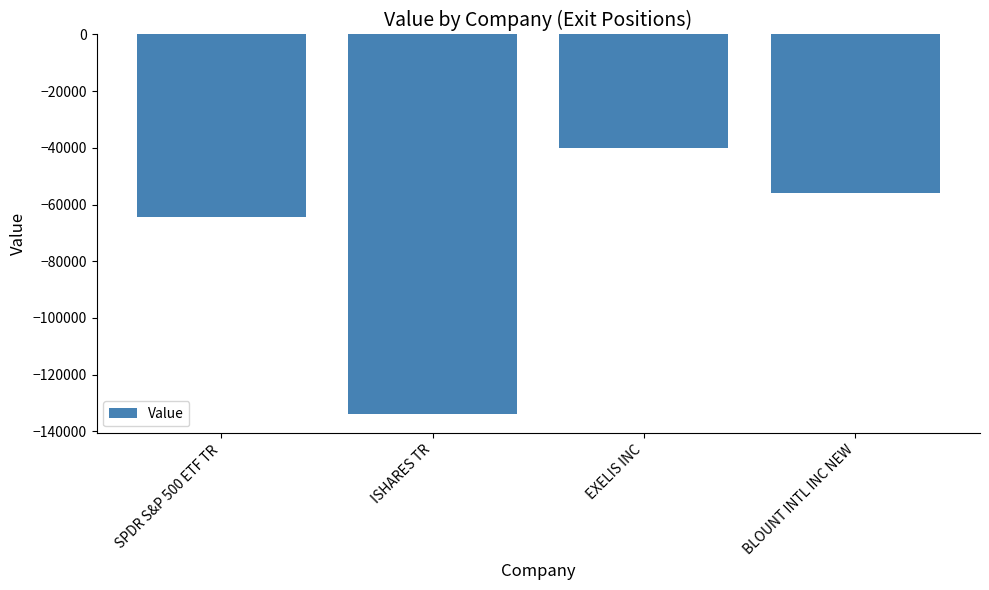

How many bars are there in total?

4